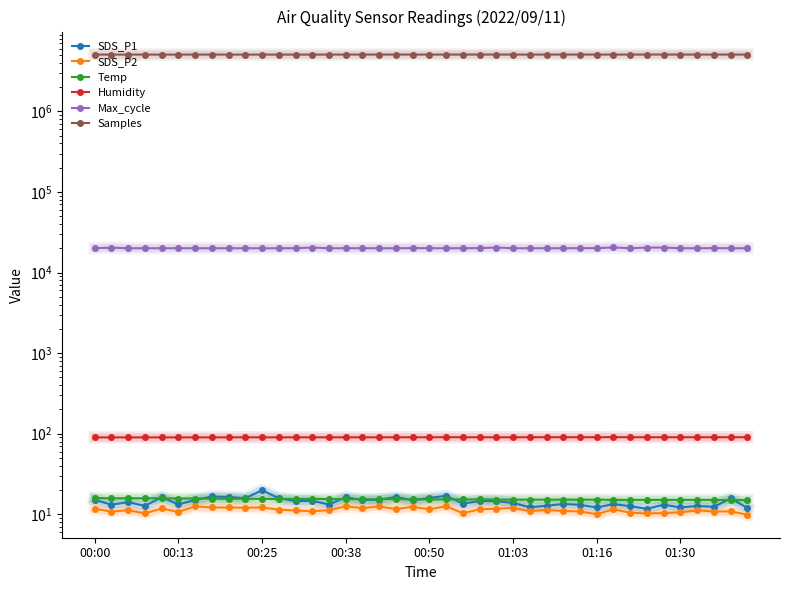

Which series has the largest total across all categories?

Samples